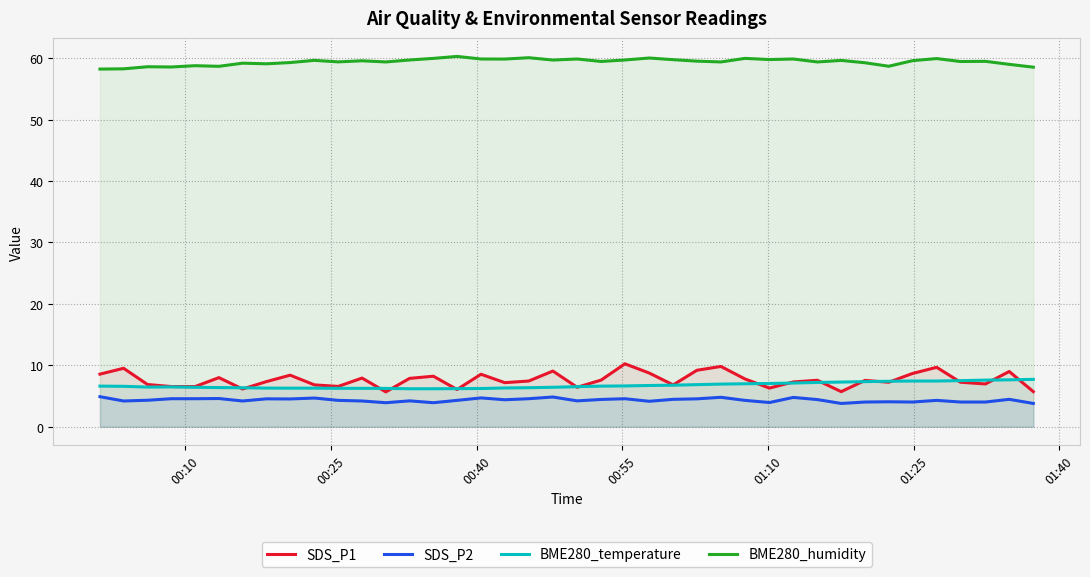

Does the chart display data point markers on the line(s)?

No